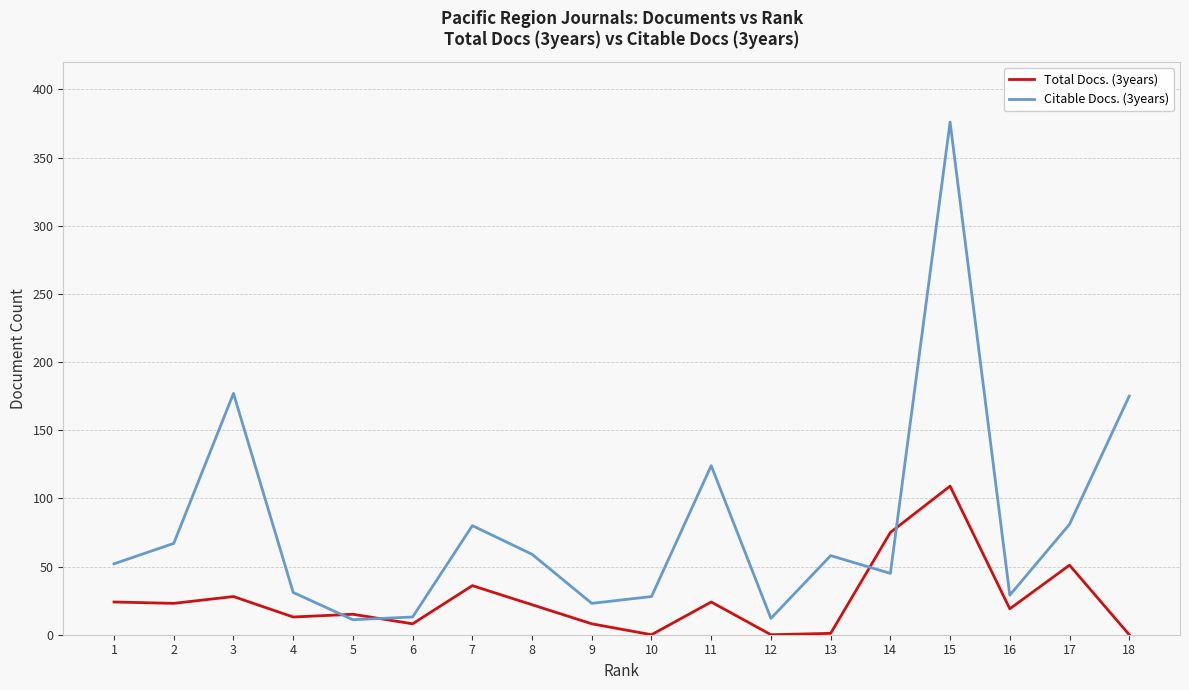

At 10, list the series in order from smallest to largest.

Total Docs. (3years), Citable Docs. (3years)